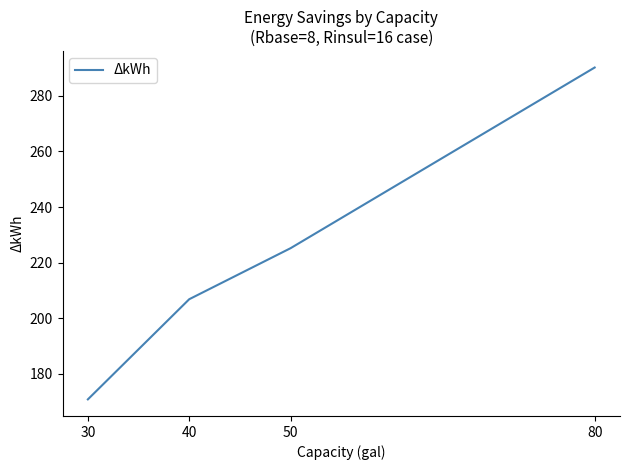

List the labels in order of value, smallest first.

30, 40, 50, 80